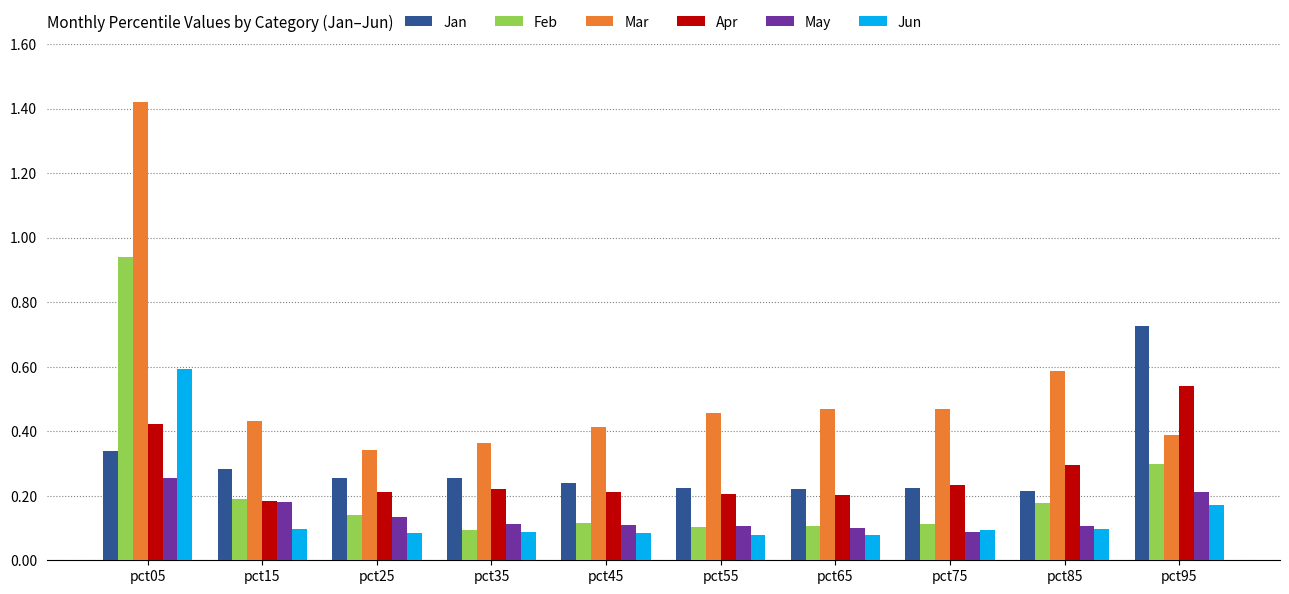

True or false: Mar has a value of 0.4 at pct45.

True